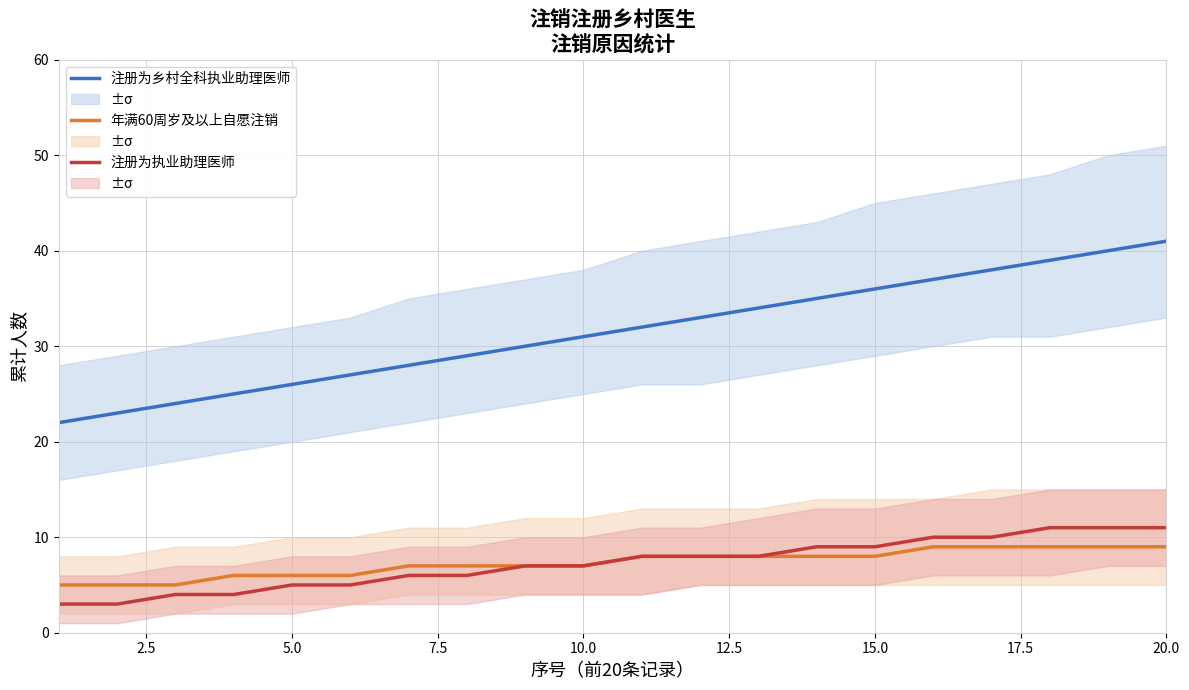

What is the difference between the maximum and minimum values in the 注册为乡村全科执业助理医师 series?

19